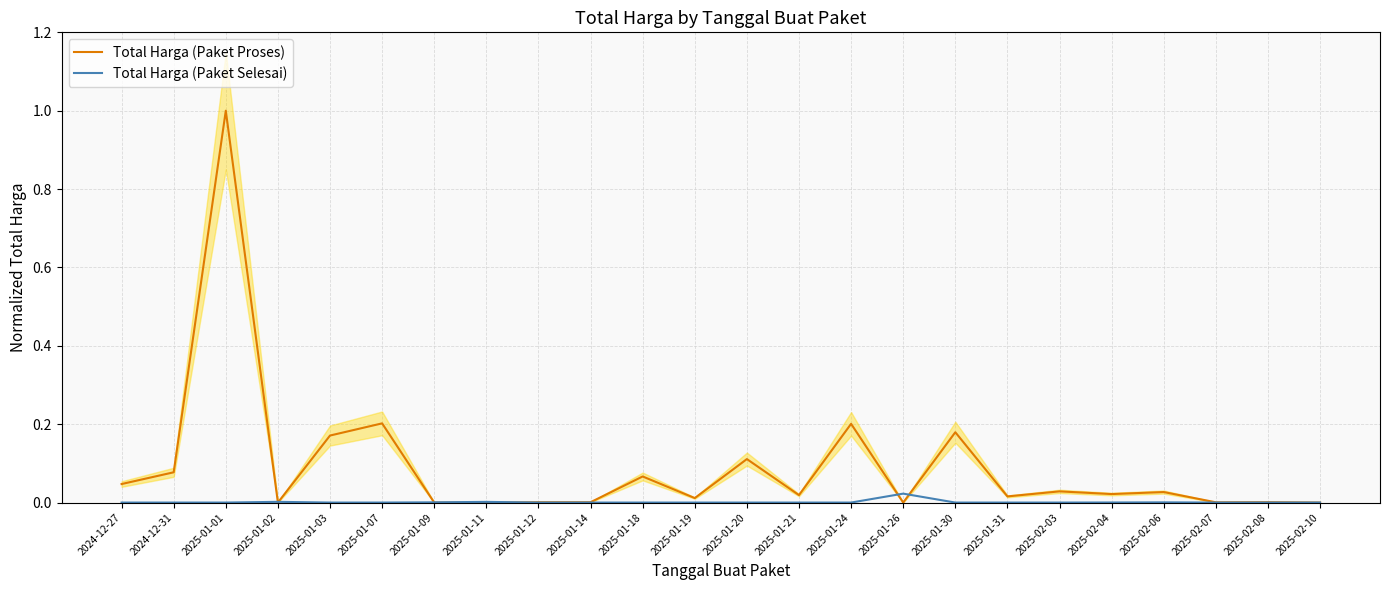

Reading left to right, list all the values displayed in this chart.

Total Harga (Paket Proses): 0.0	0.1	1.0	0.0	0.2	0.2	0.0	0.0	0.0	0.0	0.1	0.0	0.1	0.0	0.2	0.0	0.2	0.0	0.0	0.0	0.0	0.0	0.0	0.0
Total Harga (Paket Selesai): 0.0	0.0	0.0	0.0	0.0	0.0	0.0	0.0	0.0	0.0	0.0	0.0	0.0	0.0	0.0	0.0	0.0	0.0	0.0	0.0	0.0	0.0	0.0	0.0